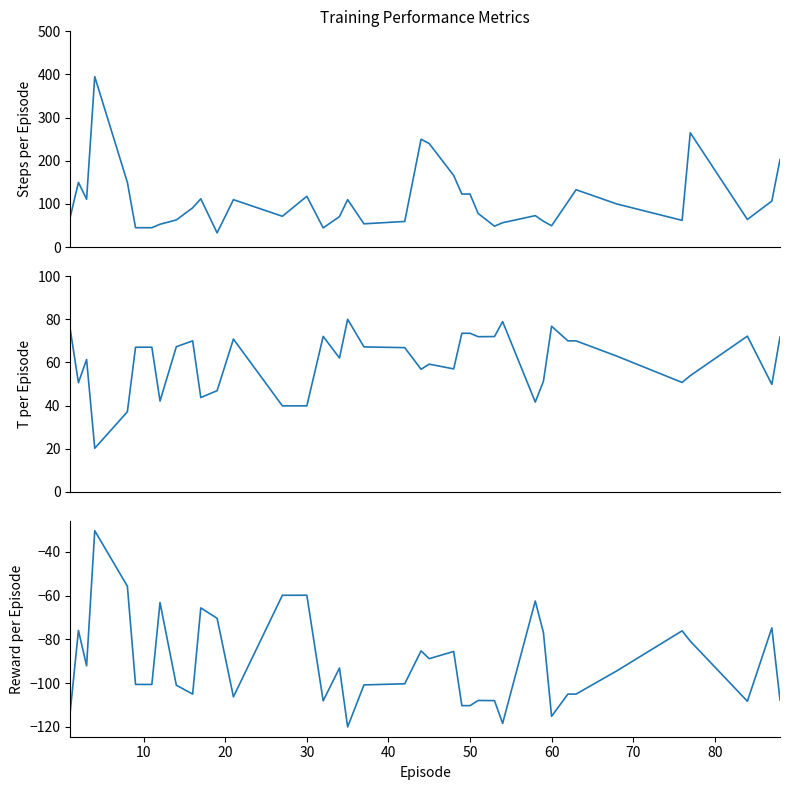

Is this an area chart (filled region under the line)?

No